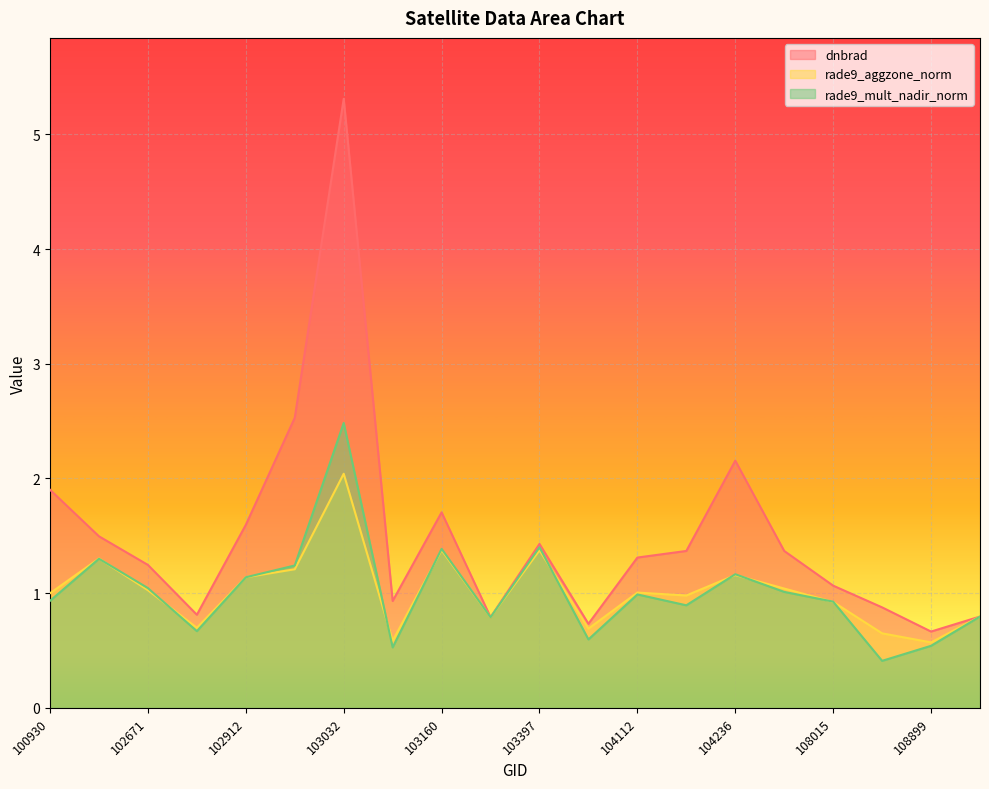

The value of dnbrad at 108015 is 0.4. True or false?

False